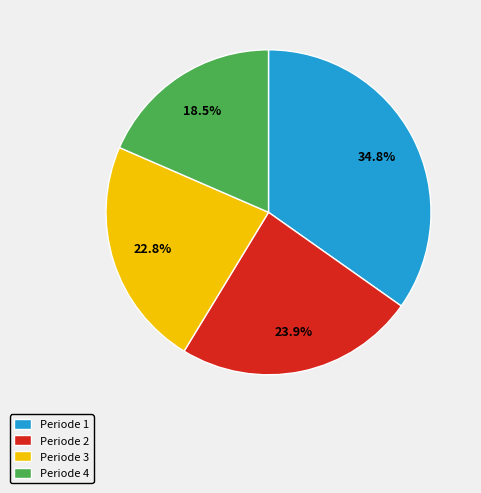

What is the total percentage of Periode 1 and Periode 3?

57.6%